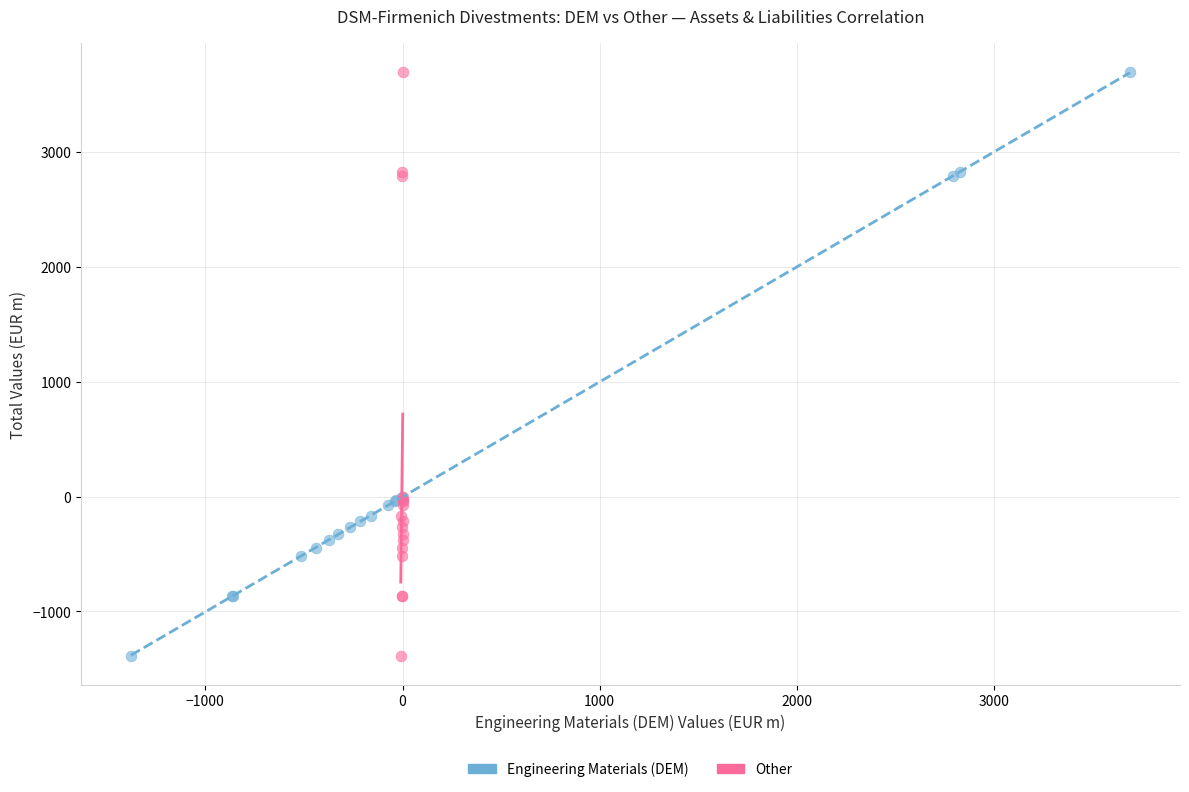

What are all the series names shown in the legend?

Engineering Materials (DEM), Other